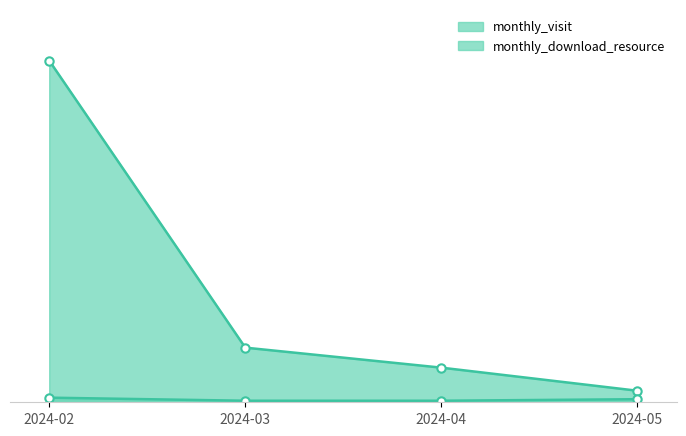

Rank the series by their maximum value, from highest to lowest.

monthly_visit, monthly_download_resource